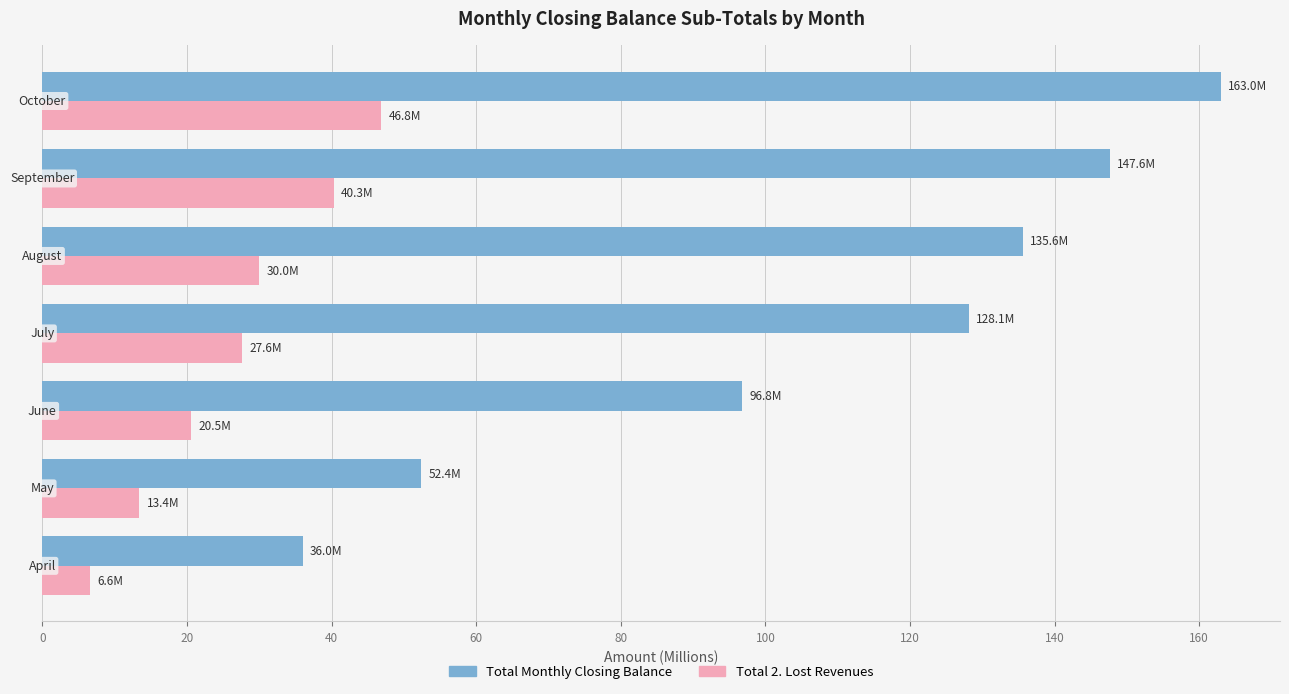

What is the minimum value for Total 2. Lost Revenues?

6.6